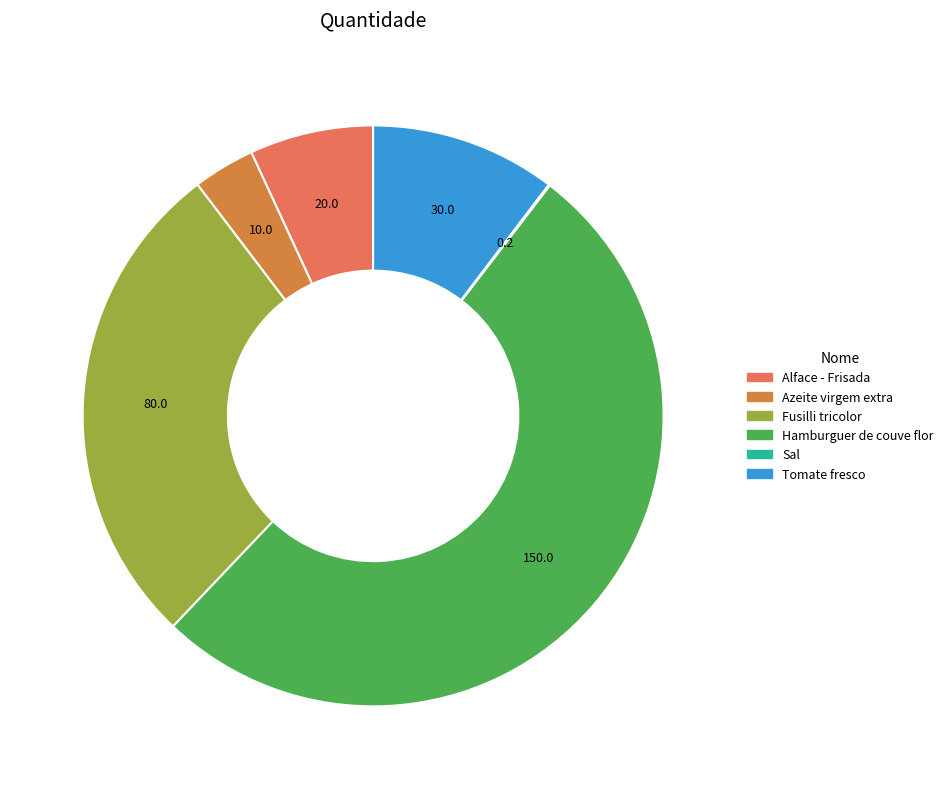

What is the total percentage of Alface - Frisada and Tomate fresco?

17.2%